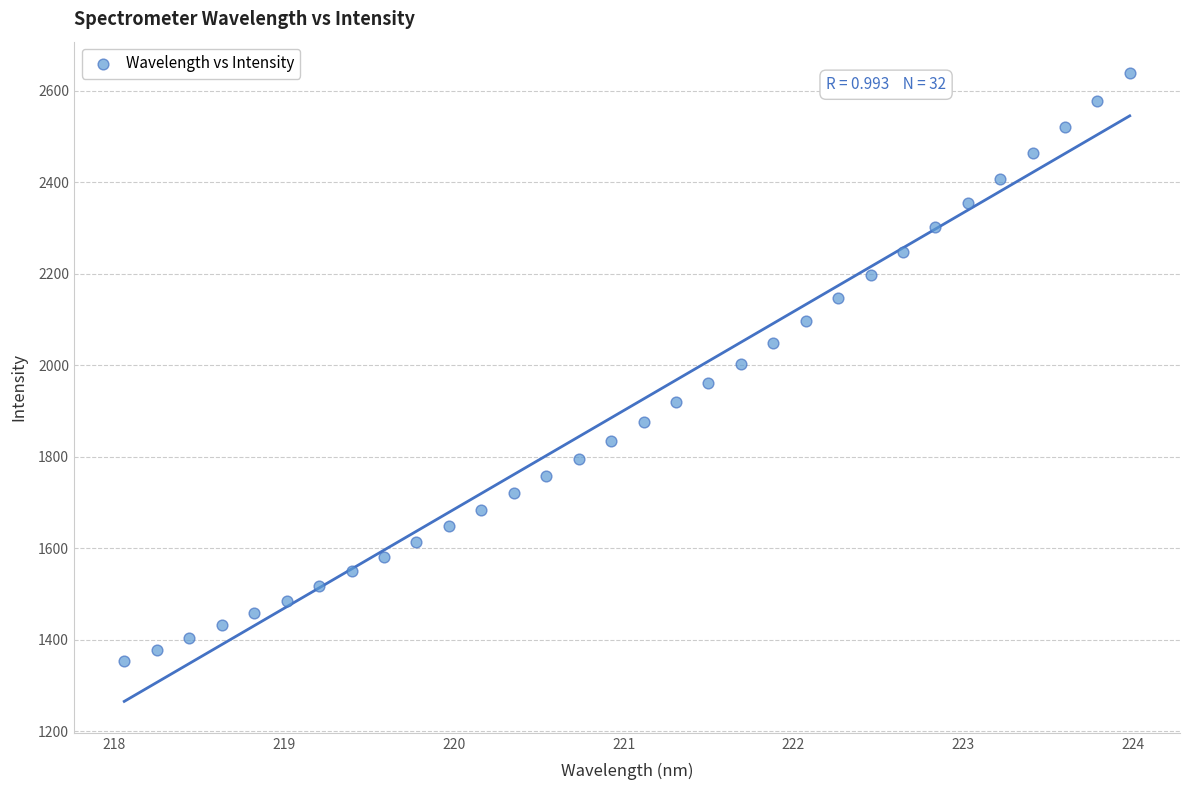

What is the range of Y values (max minus min)?

1284.9